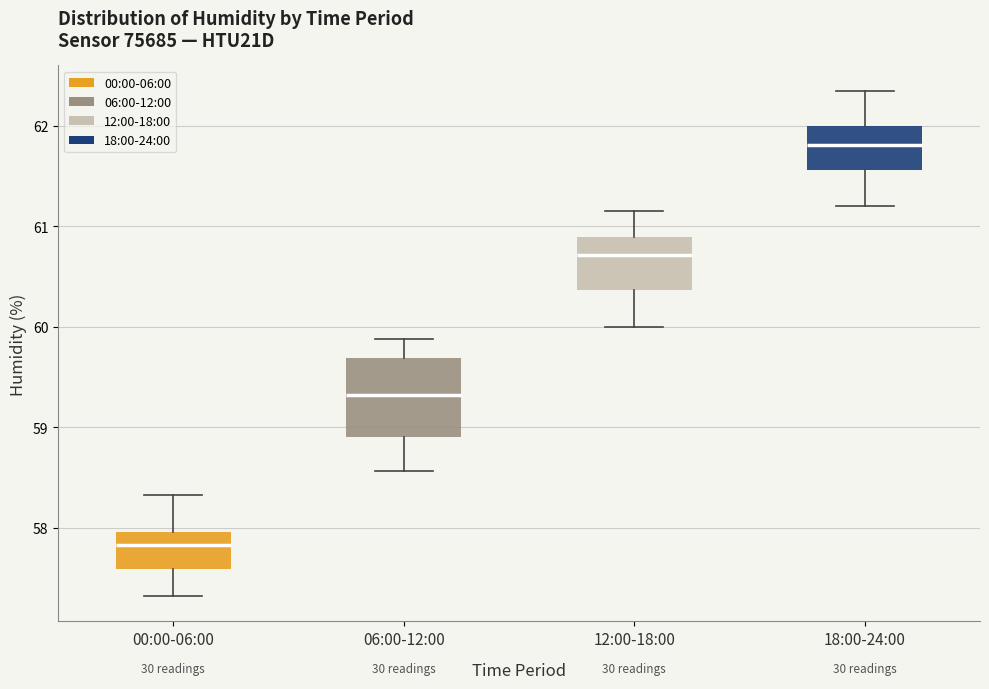

Reading left to right, read every box against the y-axis: the position of its median line, the range the box covers, and the ends of its whiskers. The values are not printed on the chart, so give them approximately, as read against the axis.

00:00-06:00: median 57.8, box 57.6 to 58.0, whiskers 57.3 to 58.3
06:00-12:00: median 59.3, box 58.9 to 59.7, whiskers 58.6 to 59.9
12:00-18:00: median 60.7, box 60.4 to 60.9, whiskers 60.0 to 61.2
18:00-24:00: median 61.8, box 61.6 to 62.0, whiskers 61.2 to 62.4